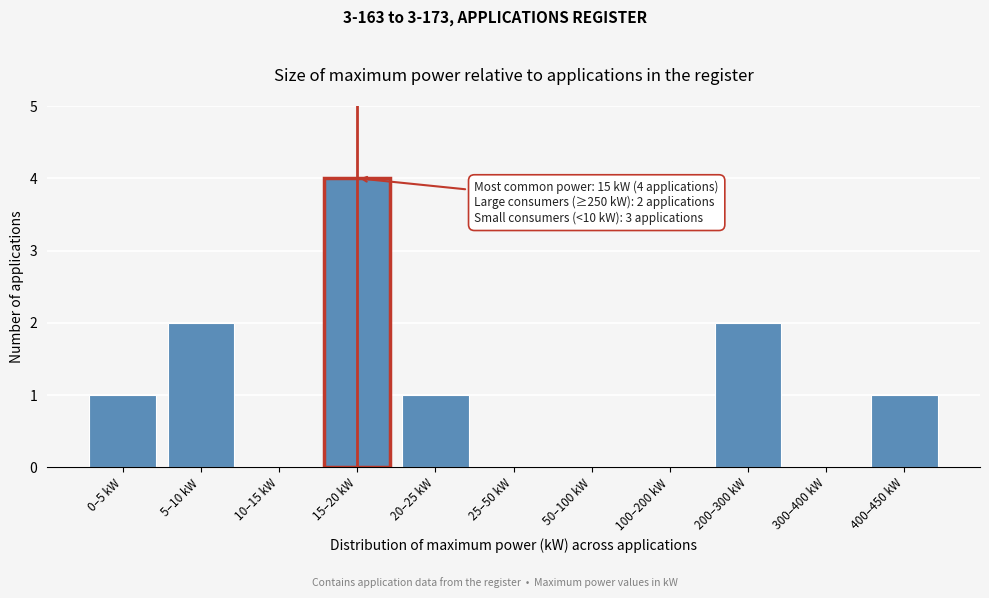

Reading left to right, what are all the values shown in this chart?

0–5 kW=1	5–10 kW=2	10–15 kW=0	15–20 kW=4	20–25 kW=1	25–50 kW=0	50–100 kW=0	100–200 kW=0	200–300 kW=2	300–400 kW=0	400–450 kW=1